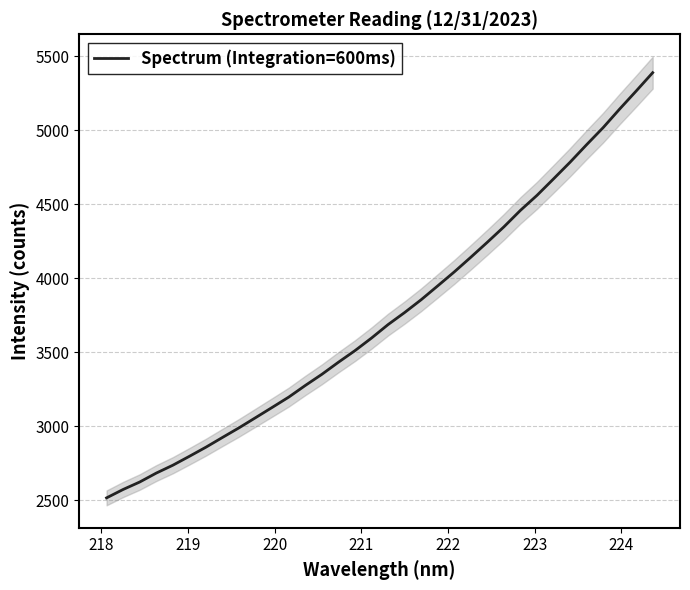

Reading left to right, what are all the values shown in this chart?

2515.9	2572.7	2623.0	2683.3	2736.5	2796.7	2858.4	2924.3	2989.4	3058.1	3127.1	3196.8	3275.4	3350.7	3432.3	3510.6	3595.7	3686.6	3768.1	3854.6	3948.1	4042.4	4141.6	4242.9	4346.8	4458.2	4559.4	4670.7	4783.2	4901.5	5016.8	5142.6	5264.3	5388.3